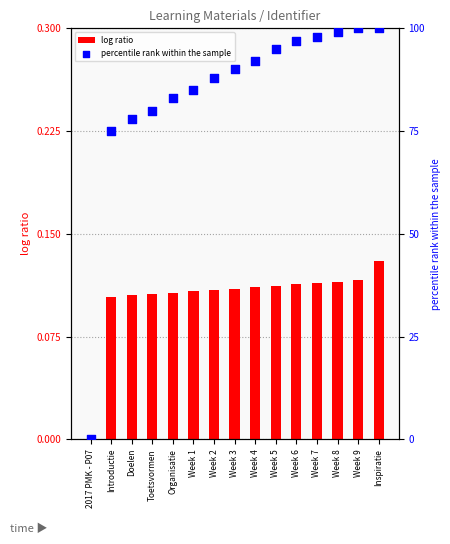

Which series has the widest spread of Y values?

percentile rank within the sample